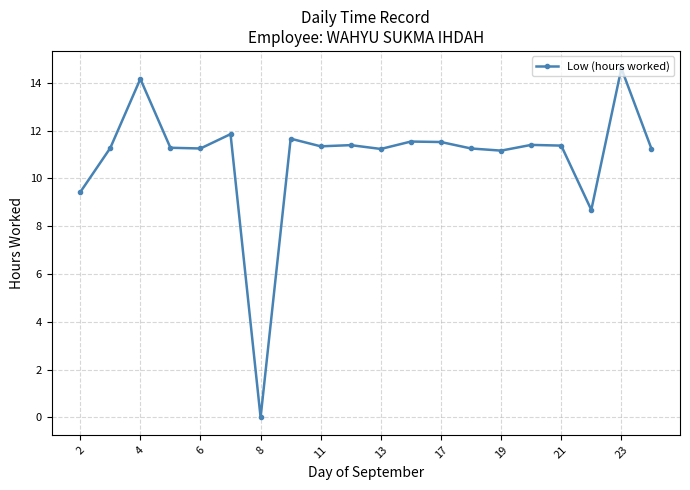

What is the value of the 1st point from the left?

9.4